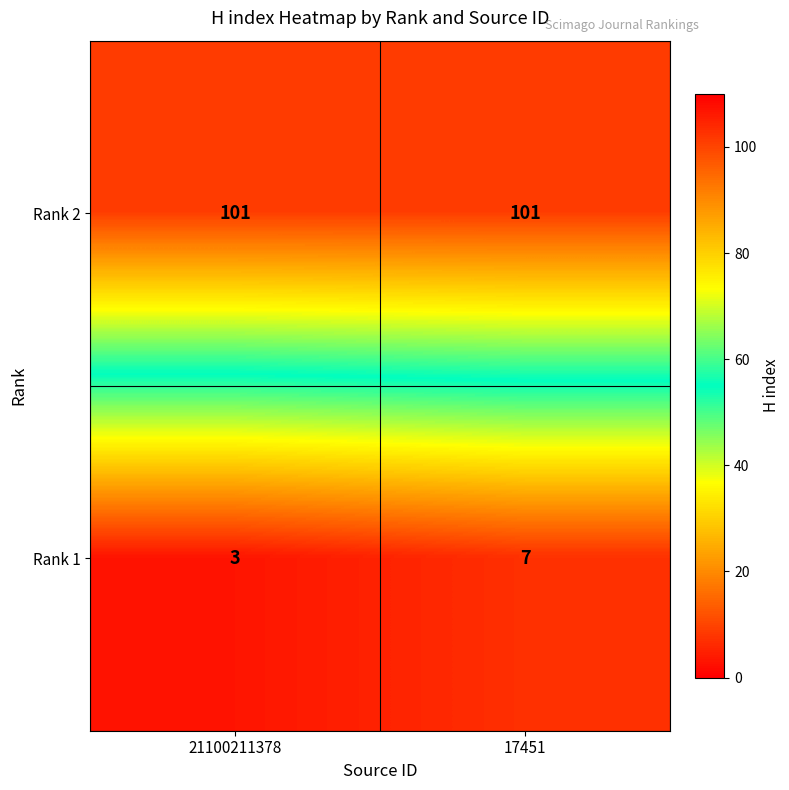

How many series are shown in this chart?

2